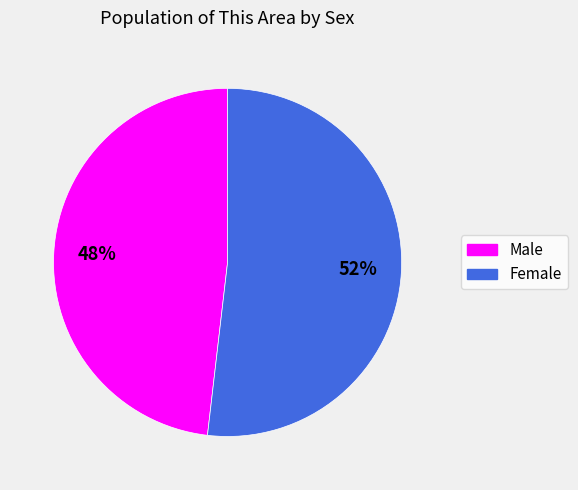

To the nearest percent, what percentage of the pie is Female?

52%